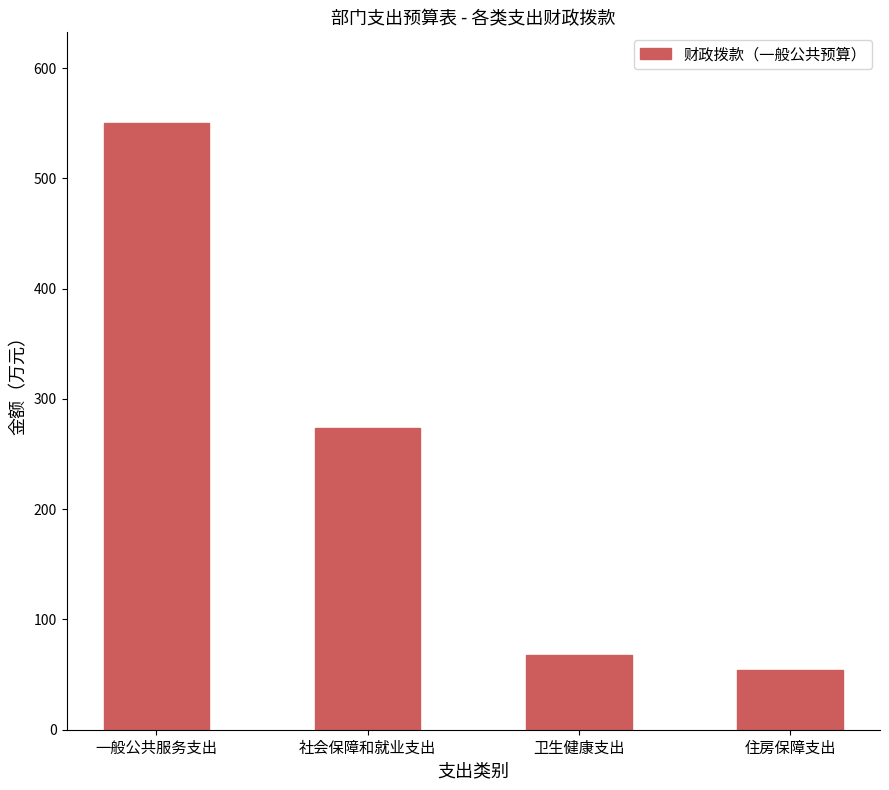

Rank the categories by value from highest to lowest.

一般公共服务支出, 社会保障和就业支出, 卫生健康支出, 住房保障支出